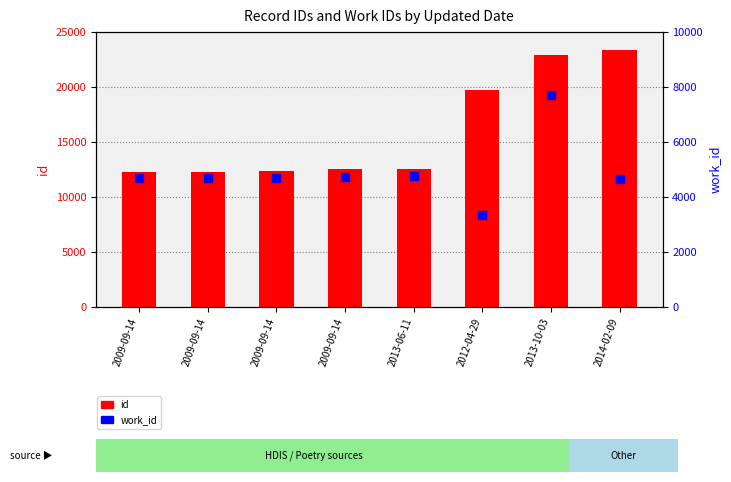

Which series has the largest Y range (max minus min)?

id